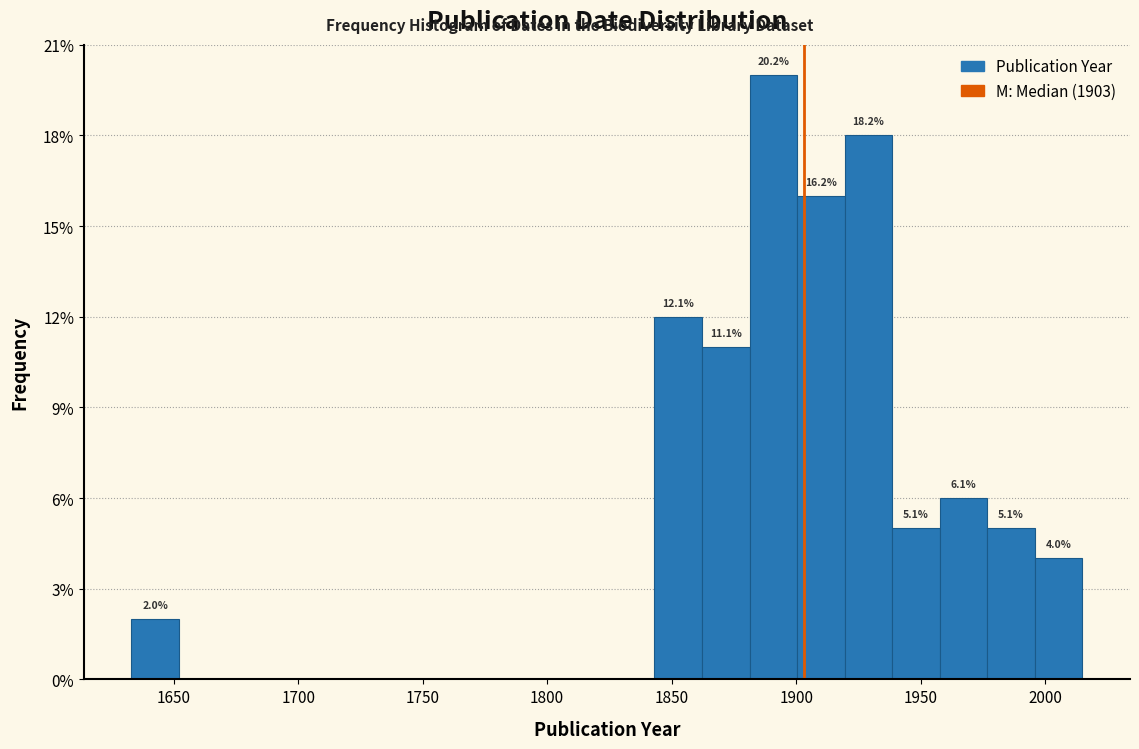

Read against the x-axis, roughly where is the centre of the tallest bar?

1890